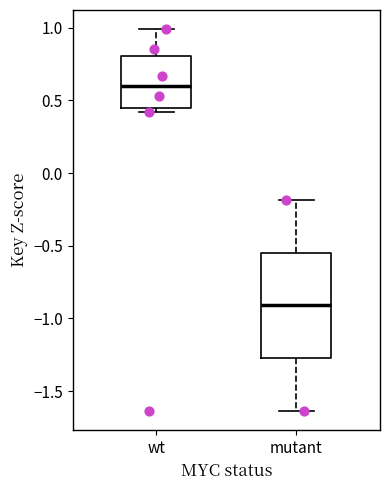

Comparing the boxes themselves (not the whiskers), which one is the tallest?

mutant